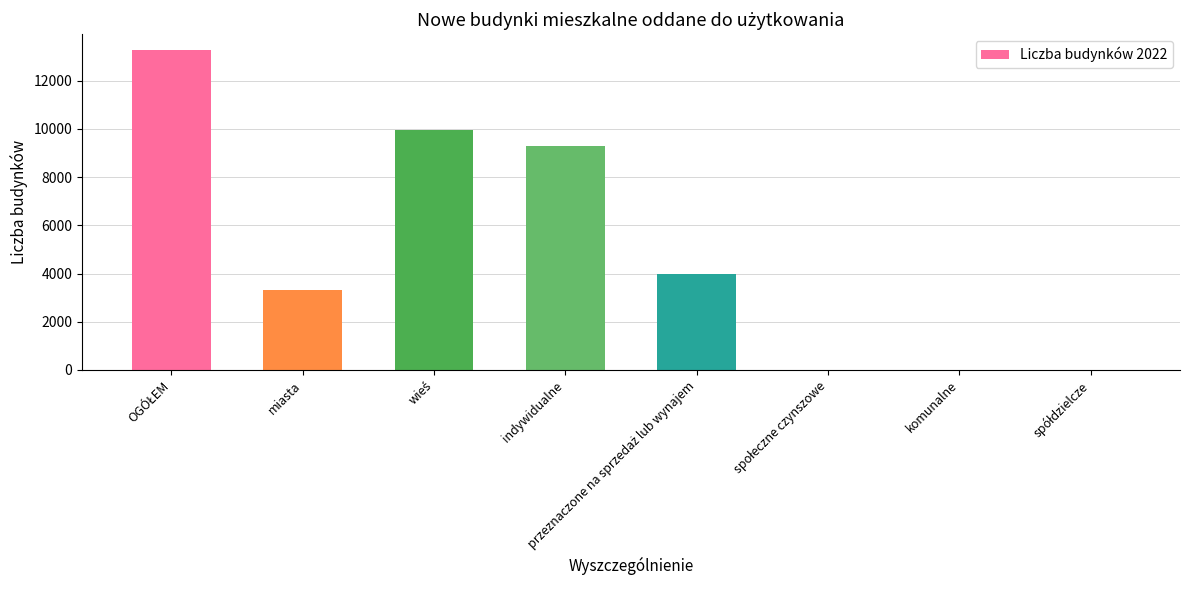

Does the chart contain stacked bars?

No